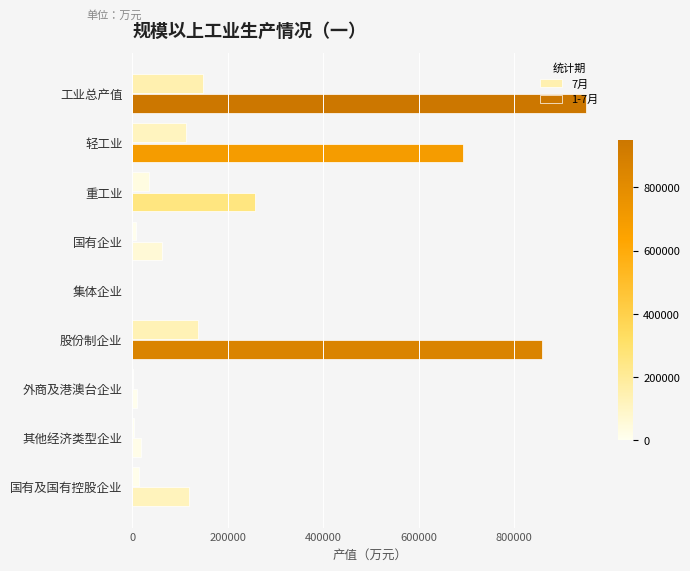

Count the number of categories in the chart.

9